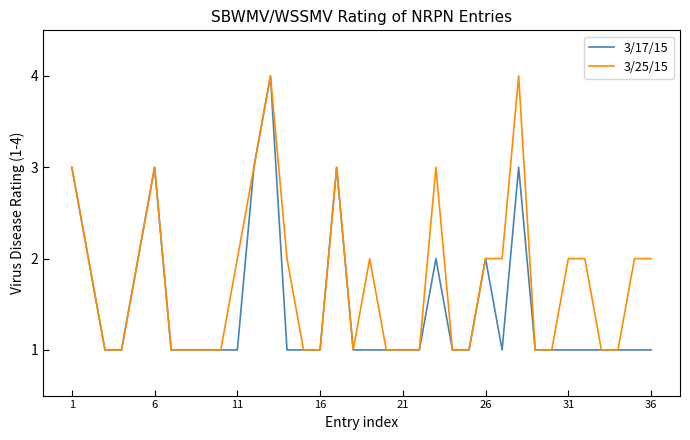

What are all the series names shown in the legend?

3/17/15, 3/25/15